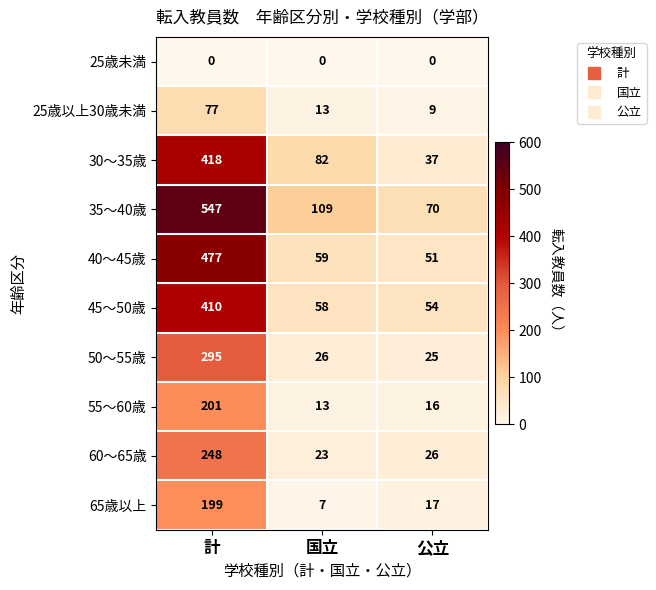

What is the difference between the maximum and minimum values in the 40〜45歳 series?

426